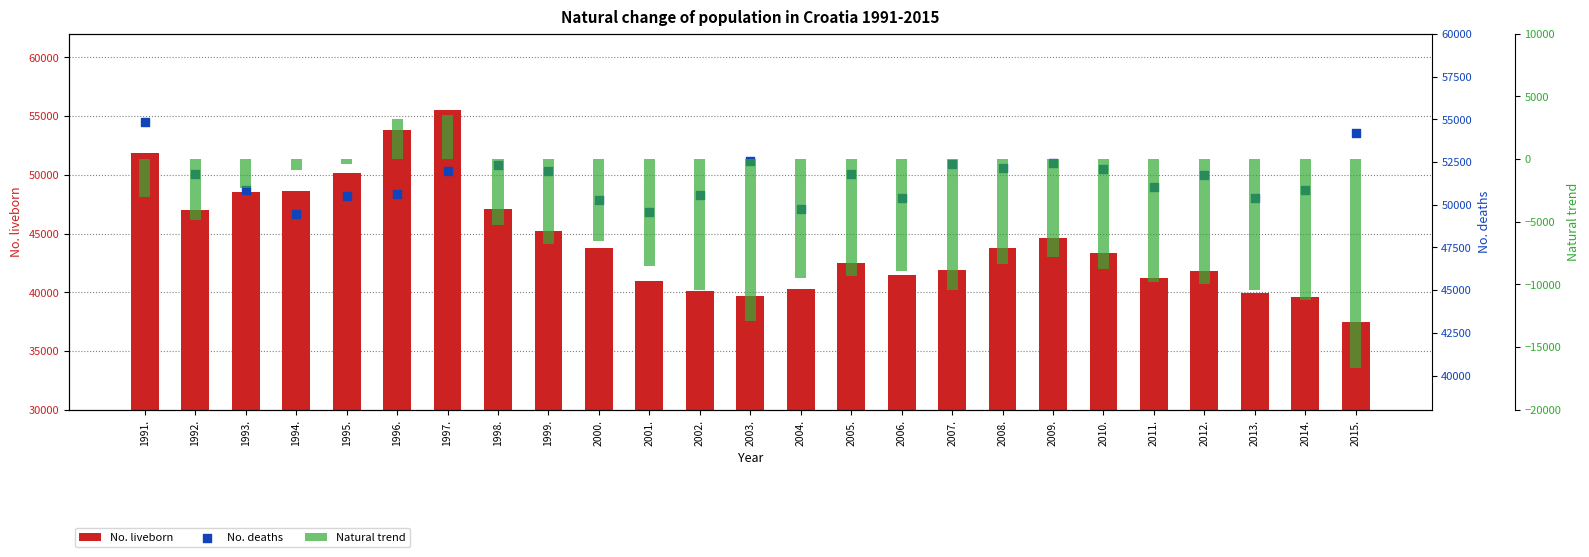

What is the total value across all series at 2000.?

87492